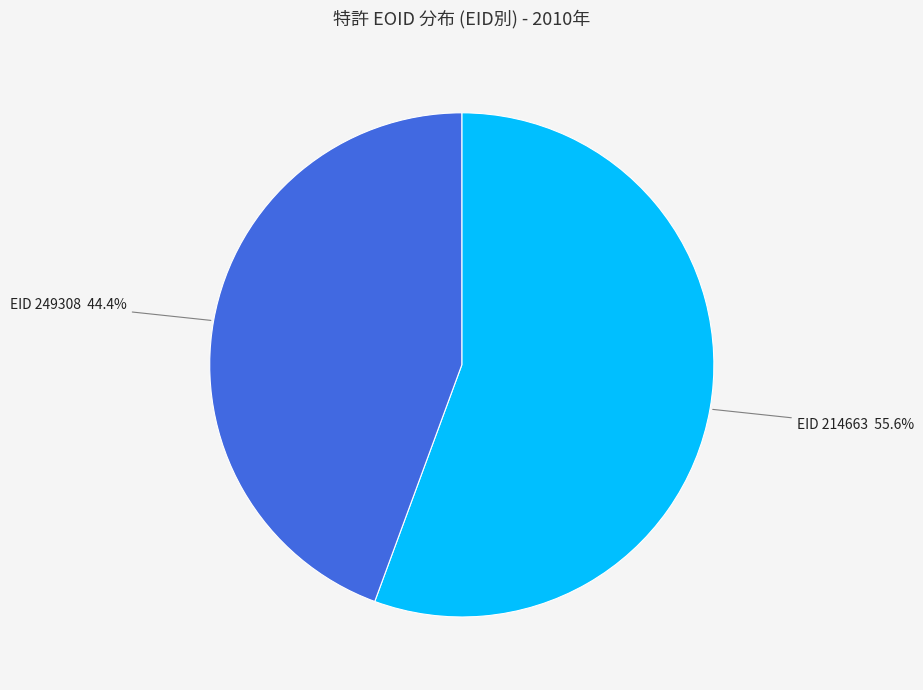

What is the total percentage of EID 214663 55.6% and EID 249308 44.4%?

100.0%